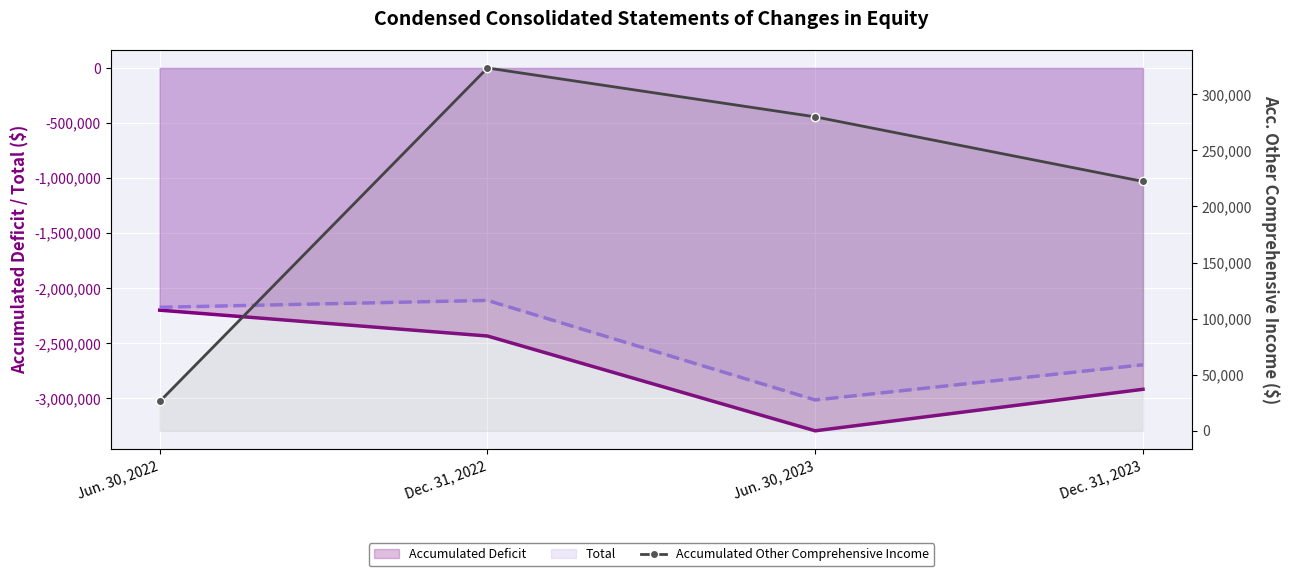

At which category is the sum across all series the highest?

Dec. 31, 2022